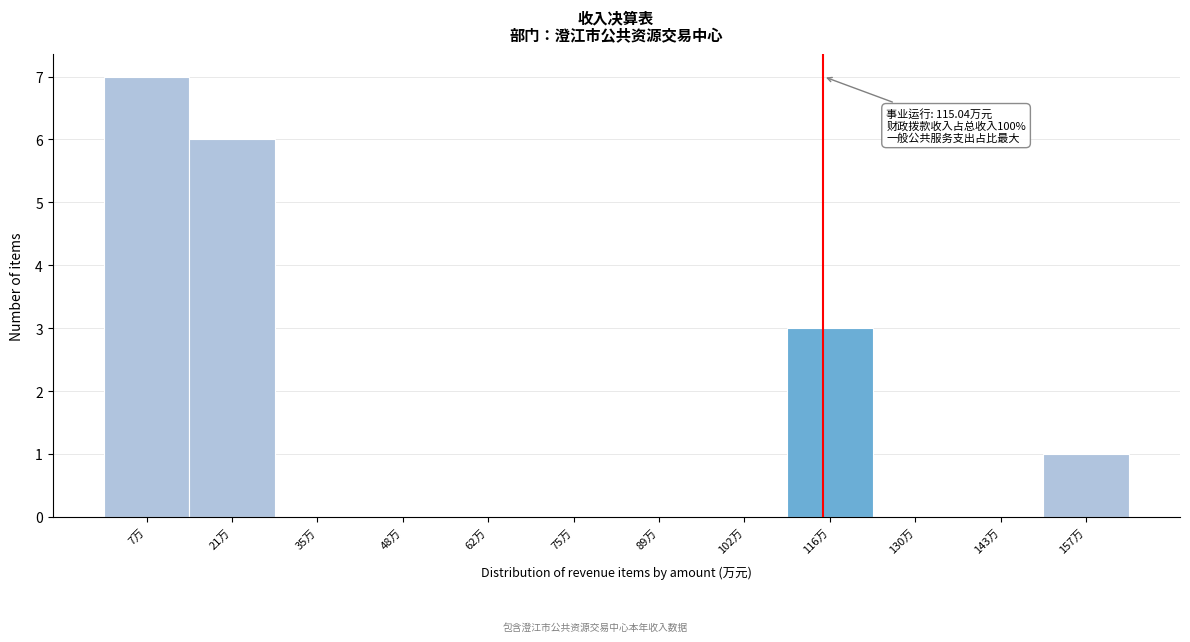

Over which range of the x-axis is the bar tallest?

0 to 14